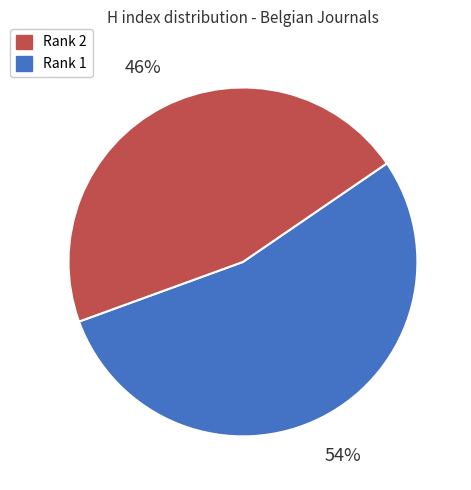

Is there a majority slice in this chart?

Yes